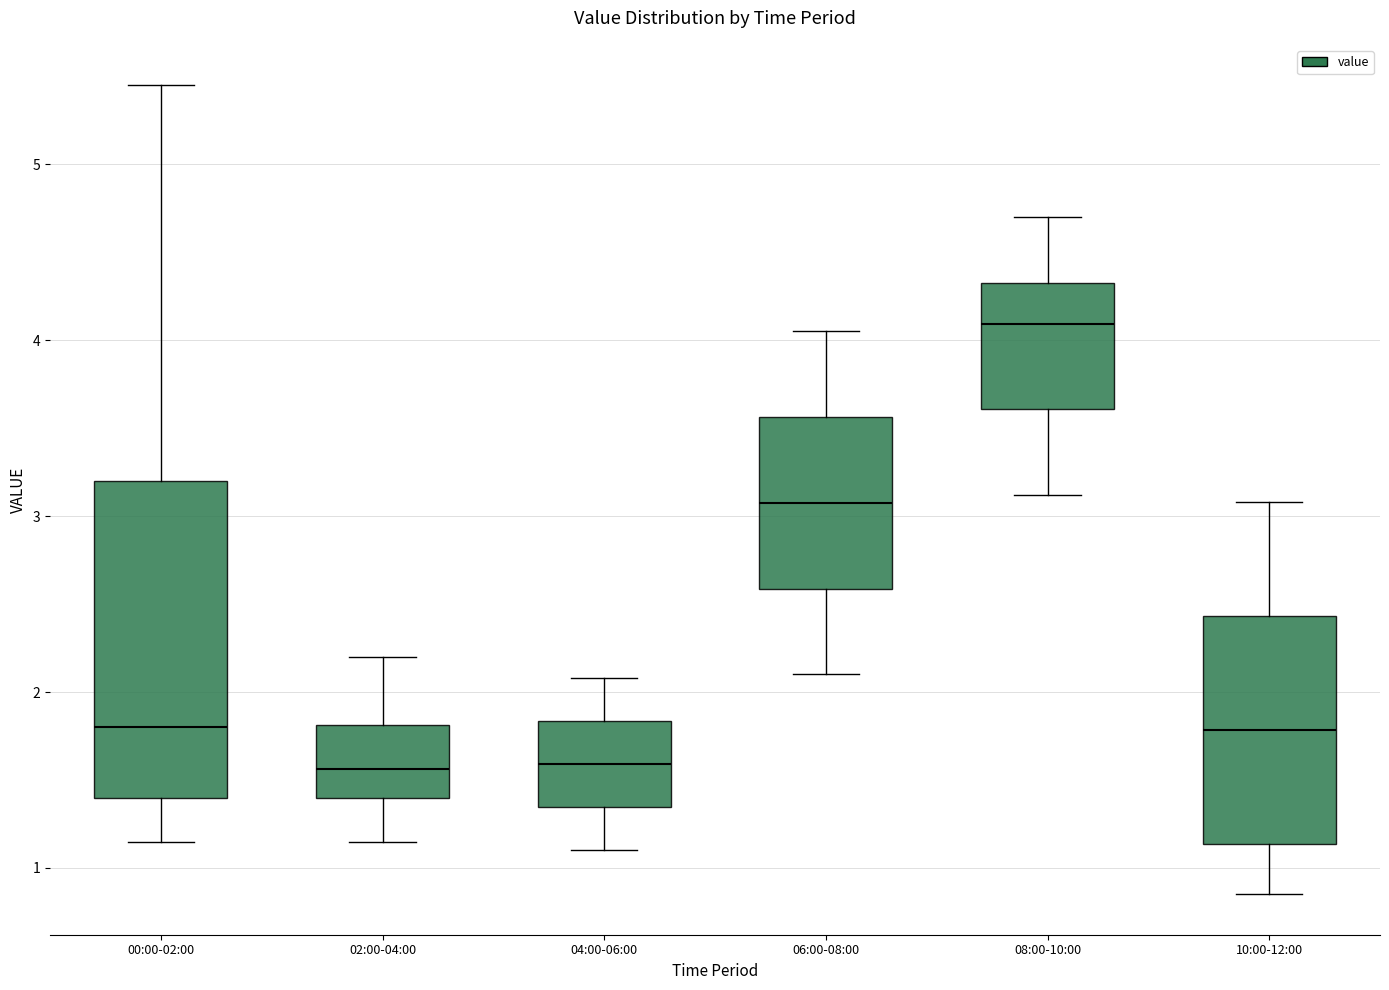

Which box's median line is the highest?

08:00-10:00